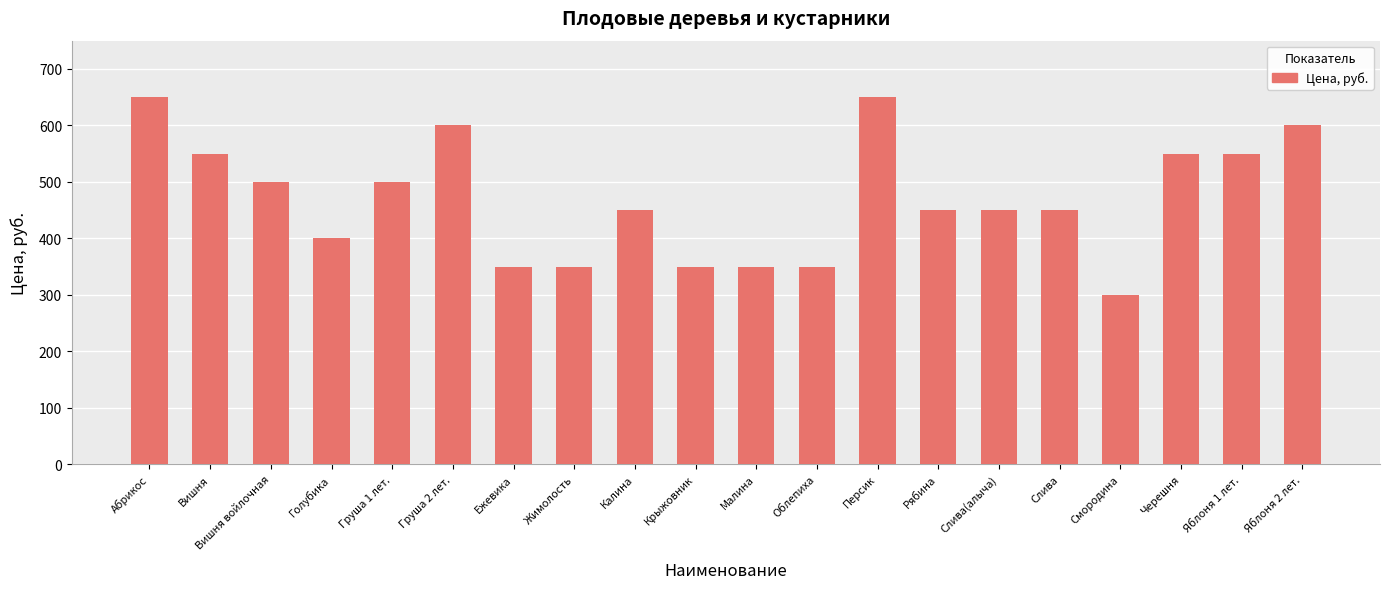

What is the minimum value shown in the chart?

300